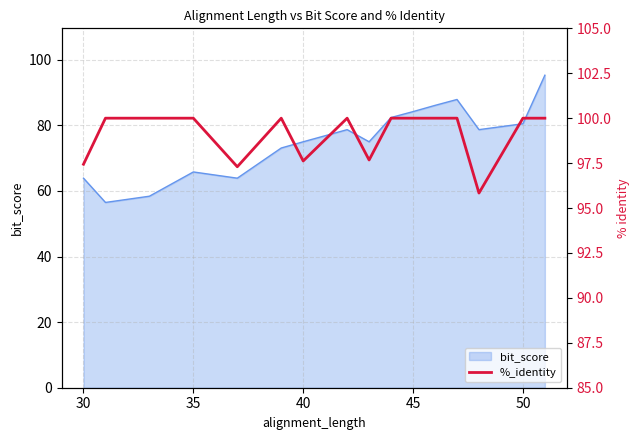

What is the highest value of the bit_score series?

95.3